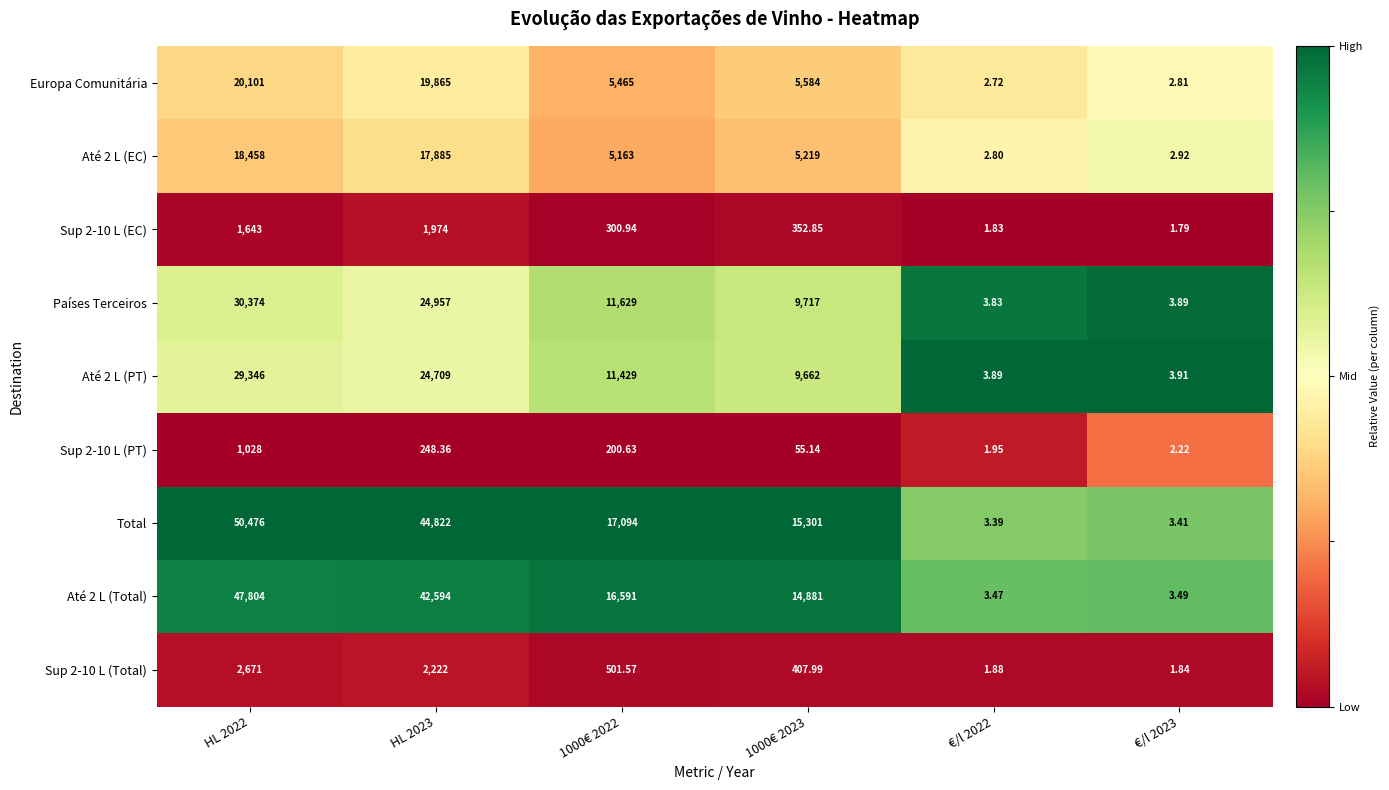

Which series has the largest range (max minus min)?

Total